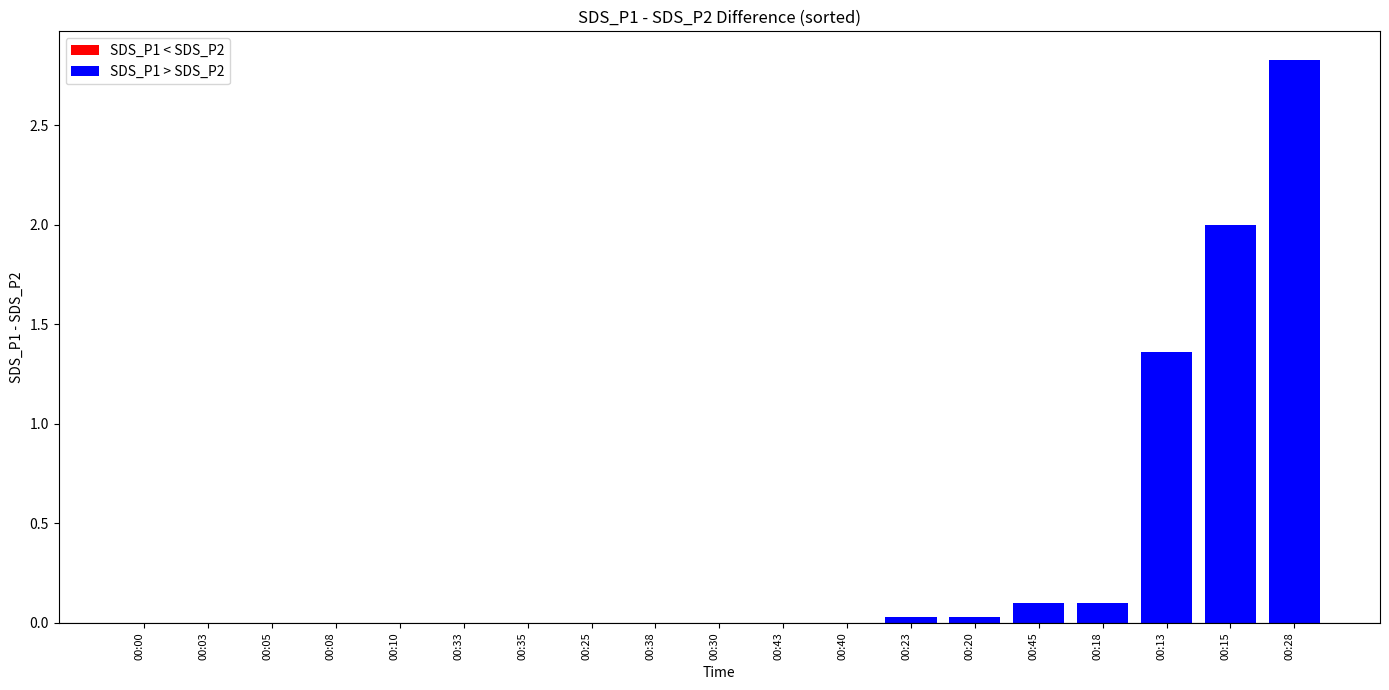

What is the sum of the values at 00:28 and 00:45?

2.9